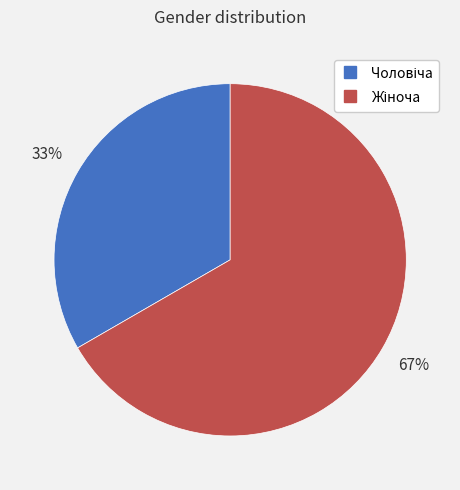

Is there any slice that represents more than half of the pie?

Yes